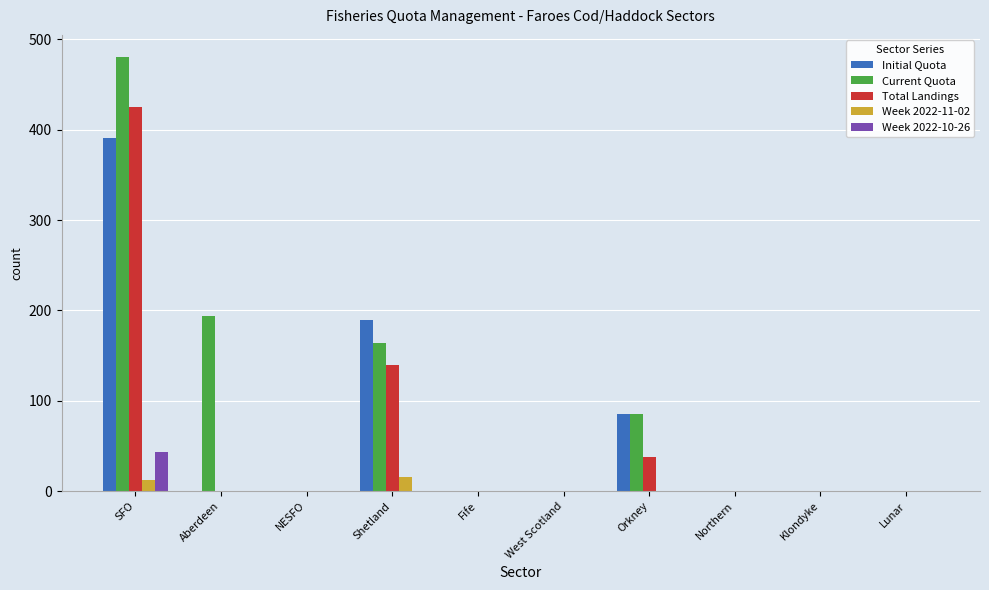

What is the total value across all series at SFO?

1353.6